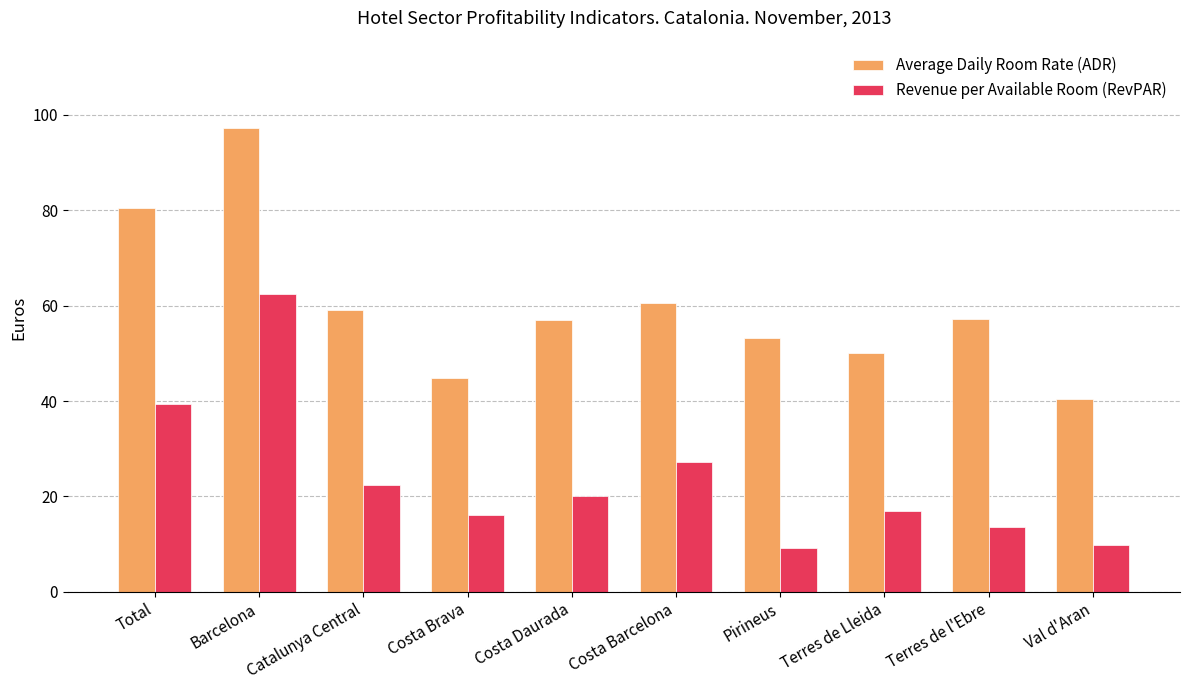

What value does the Average Daily Room Rate (ADR) series have at Val d'Aran?

40.3